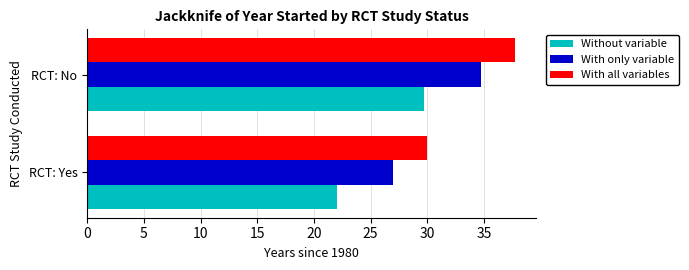

List the labels in order of With all variables value, smallest first.

RCT: Yes, RCT: No